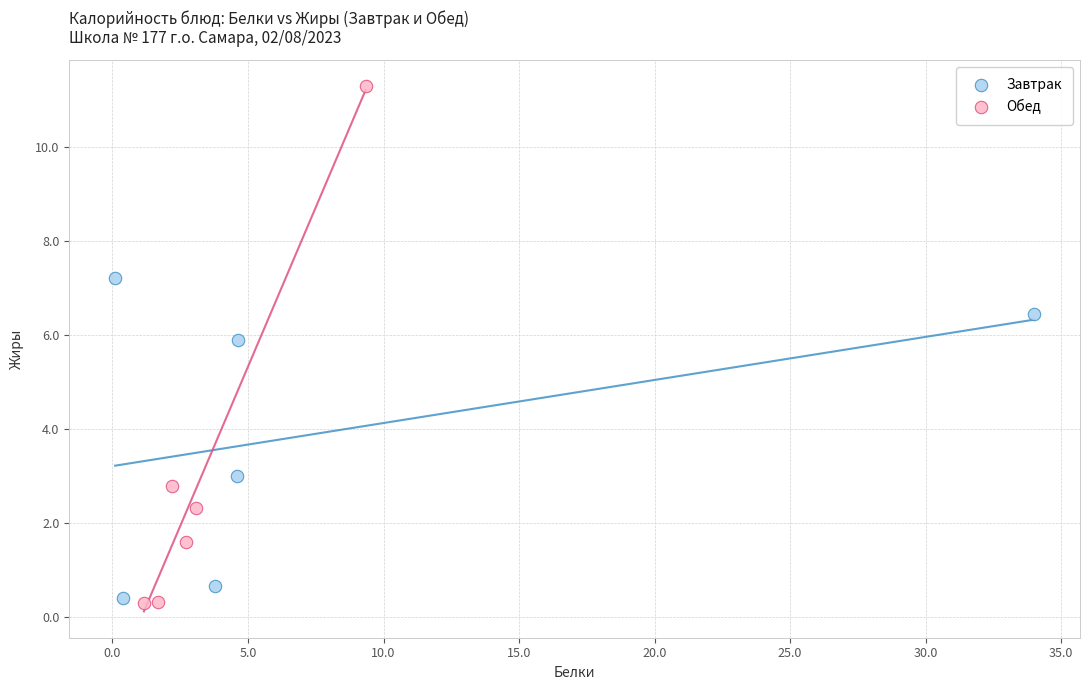

Which series has the widest spread of Y values?

Обед